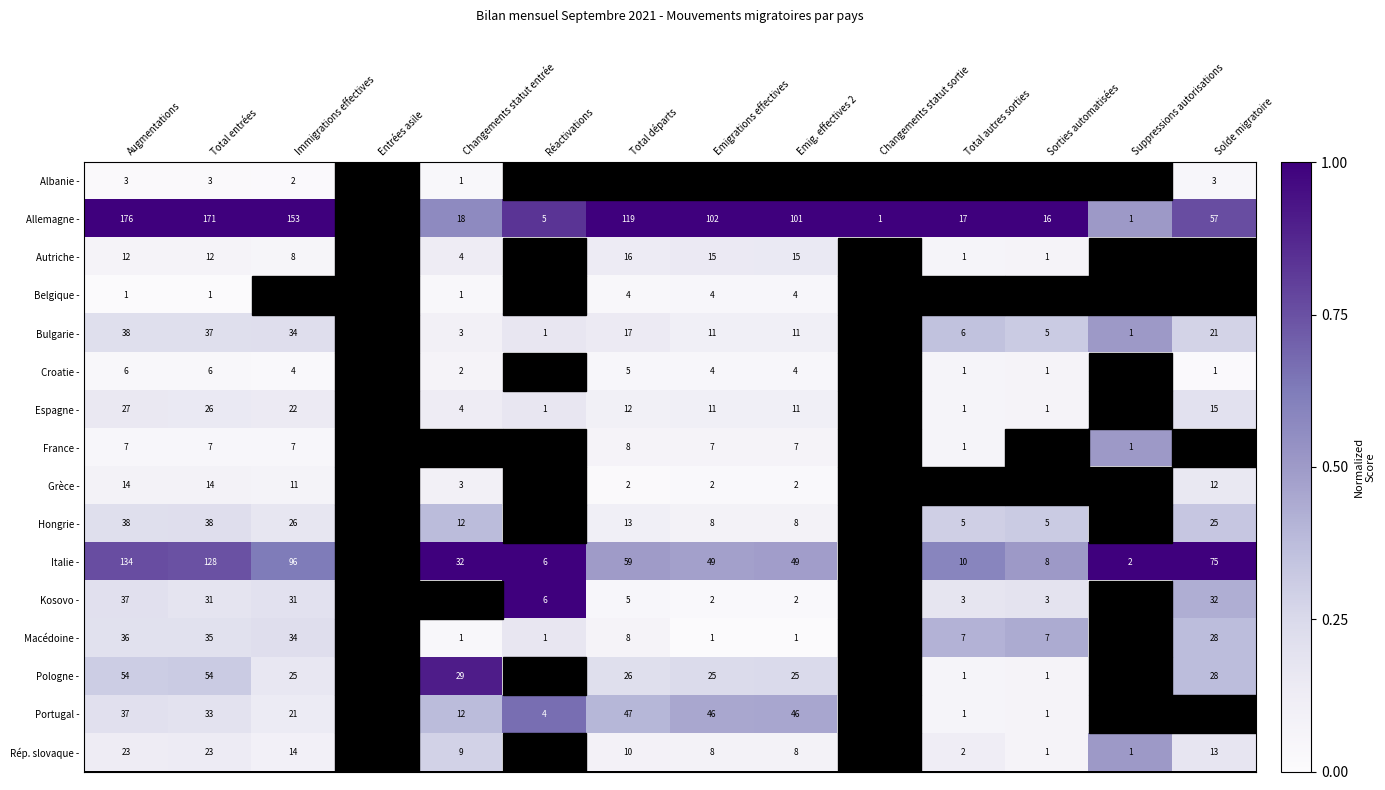

What is the difference between the France - values at Total autres sorties and Augmentations?

6